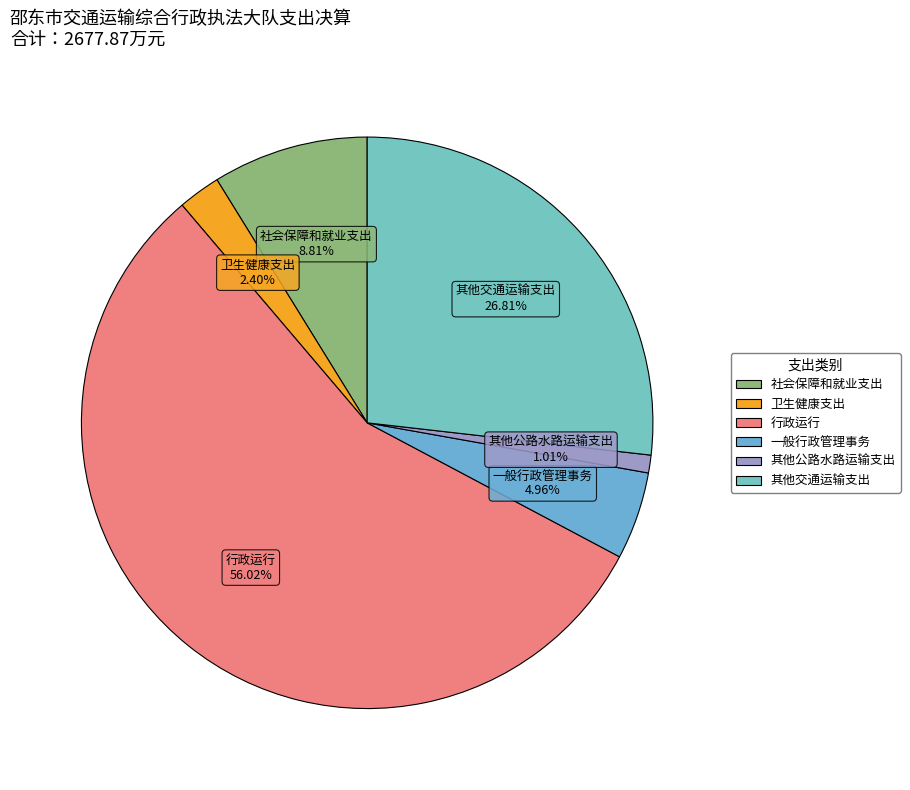

To the nearest percent, what is the combined percentage of 行政运行 and 一般行政管理事务?

61%